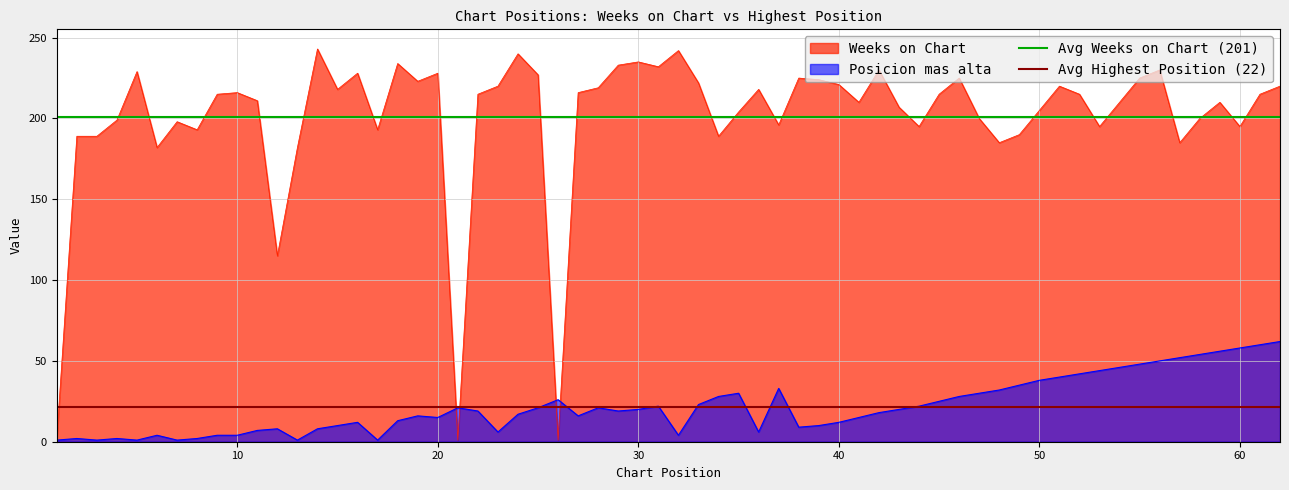

Is it true that Posicion mas alta equals 38 at 50?

True